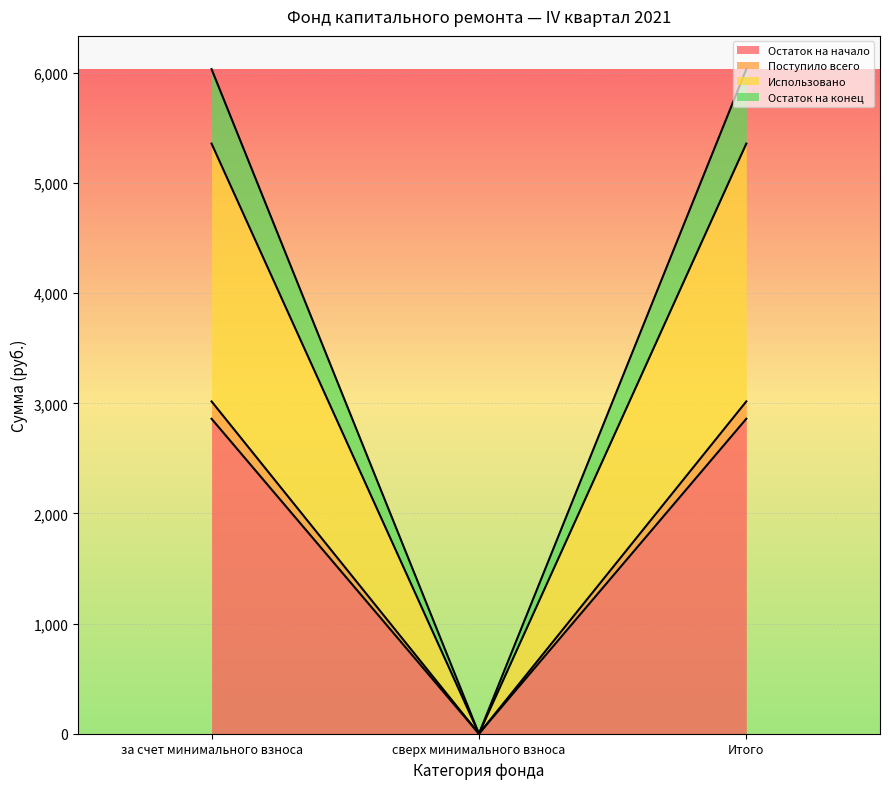

What is the label of the 2nd point from the left?

сверх минимального взноса